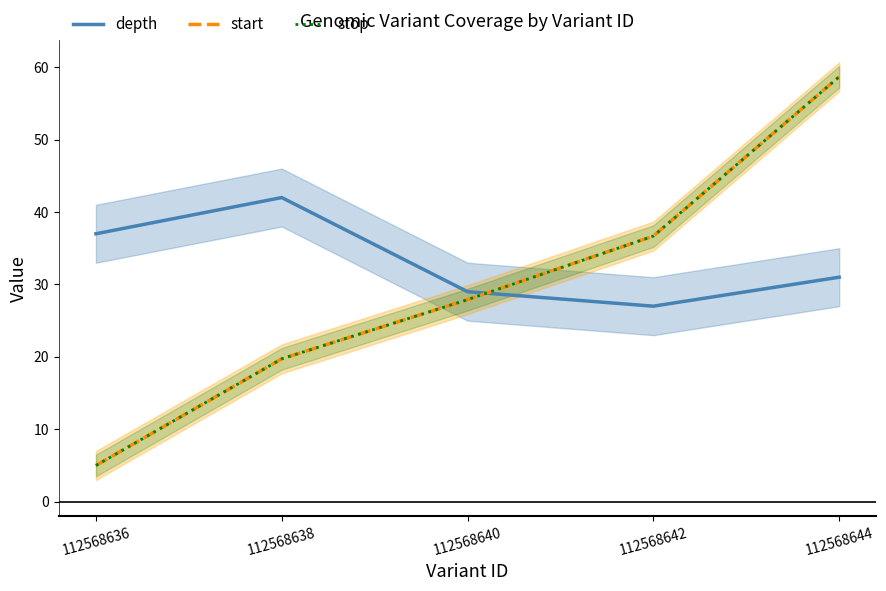

What is the total value across all series at 112568636?

47.0